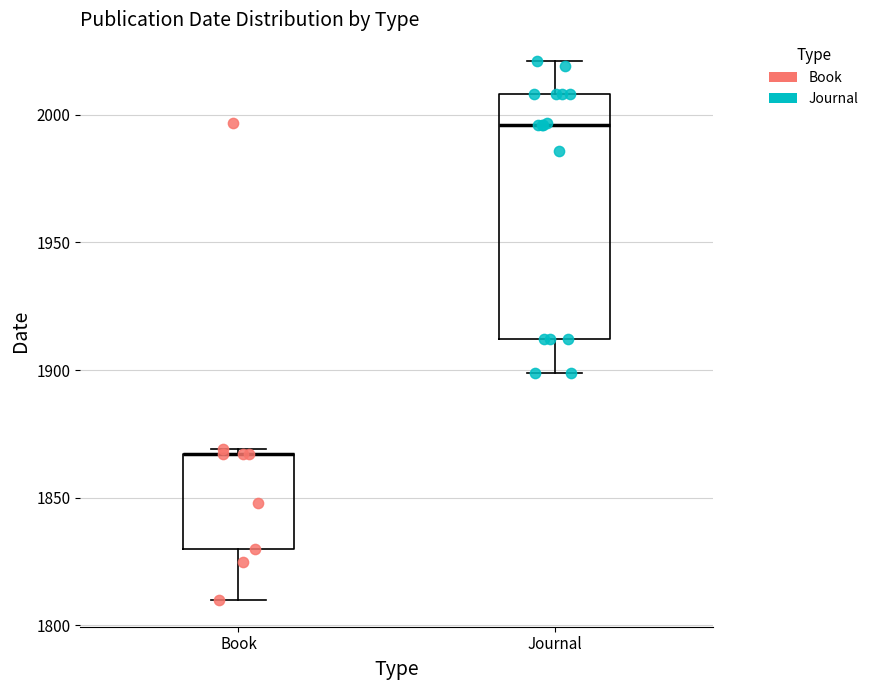

Which box is the tallest, from its lower edge to its upper edge?

Journal